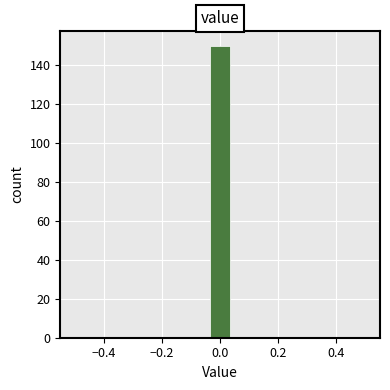

Around what value on the x-axis is the tallest bar? Give the approximate position of its centre, as read against the axis.

0.00